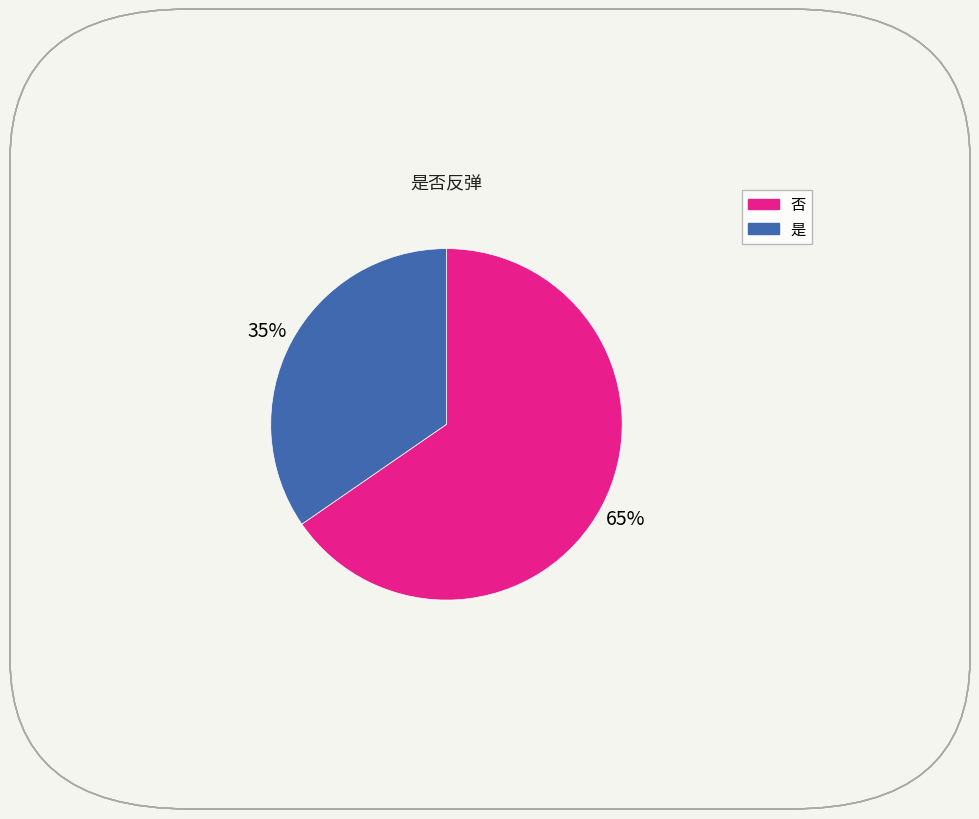

Which slice is the largest?

否